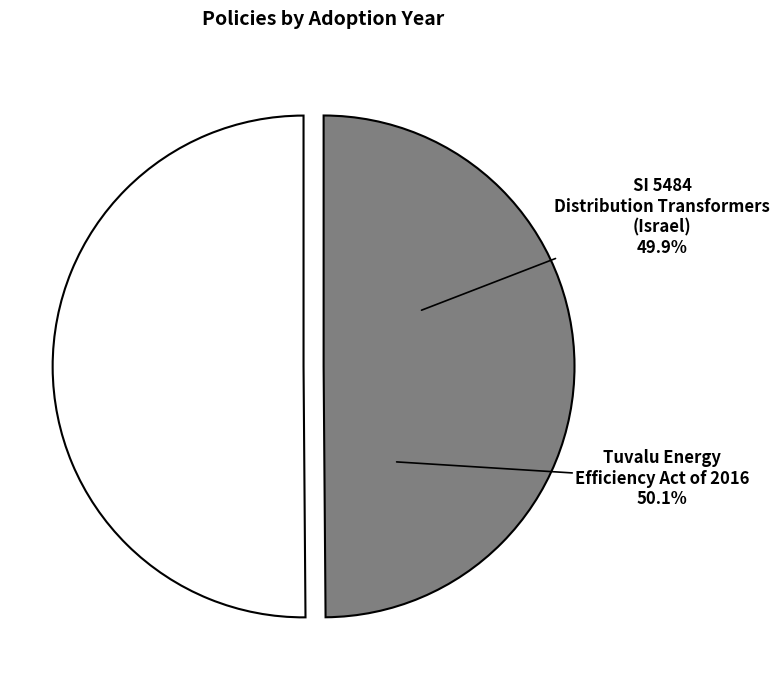

Rank the categories by value from highest to lowest.

Tuvalu Energy Efficiency Act of 2016, SI 5484 DISTRIBUTION TRANSFORMERS (Israel, 2006)